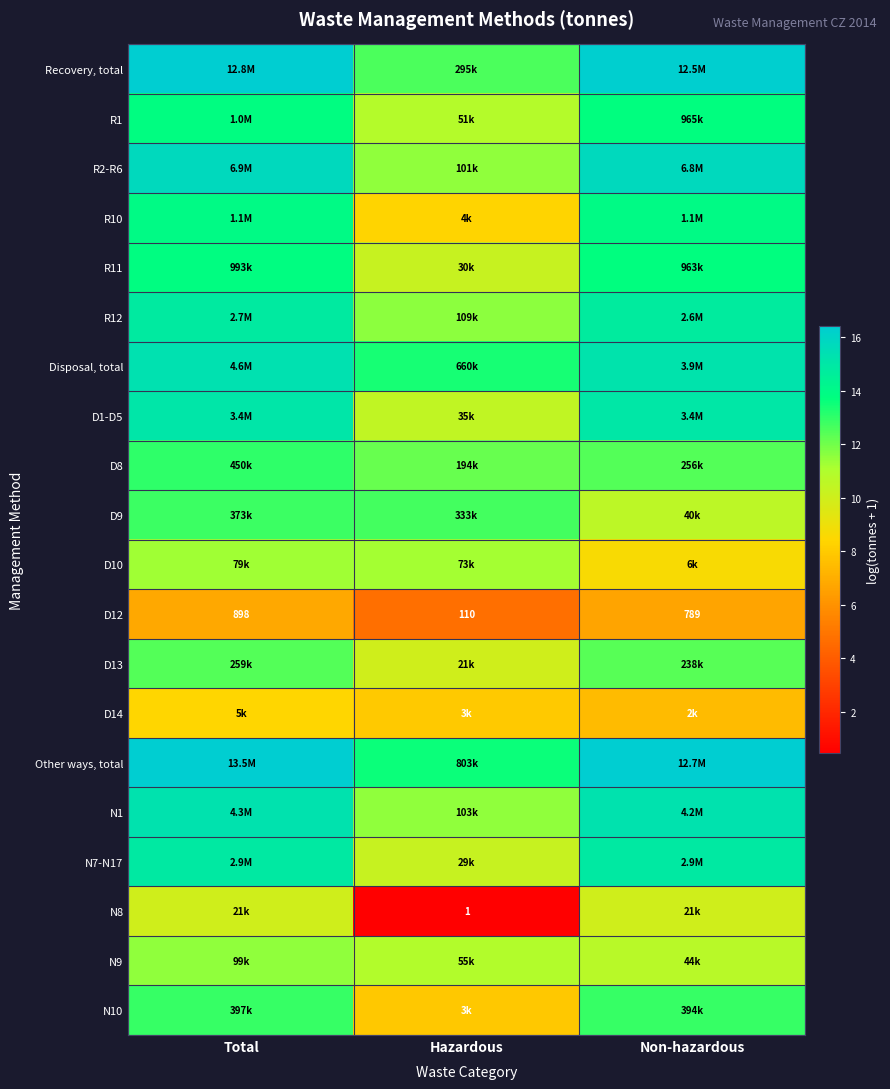

At which label does D13 first exceed 12?

Total